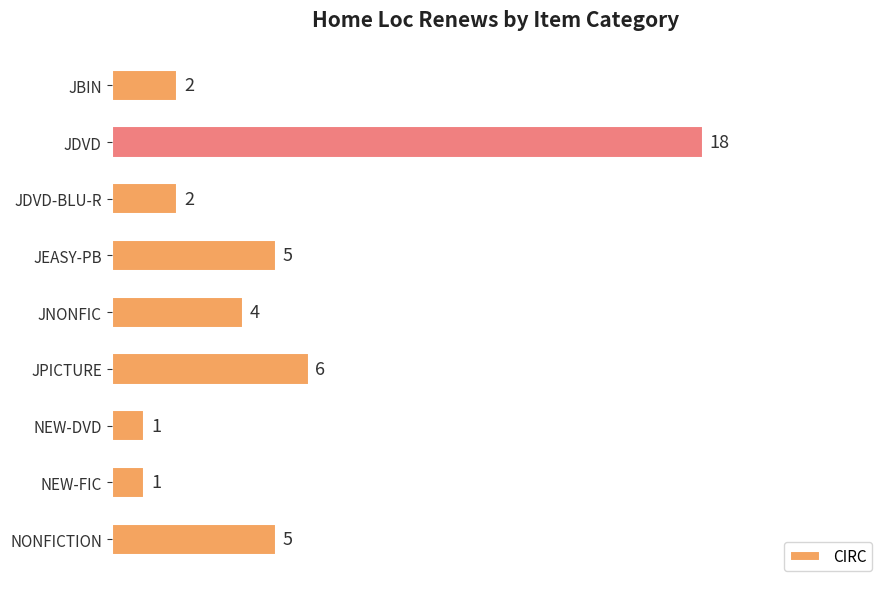

How many bars are there in total?

9